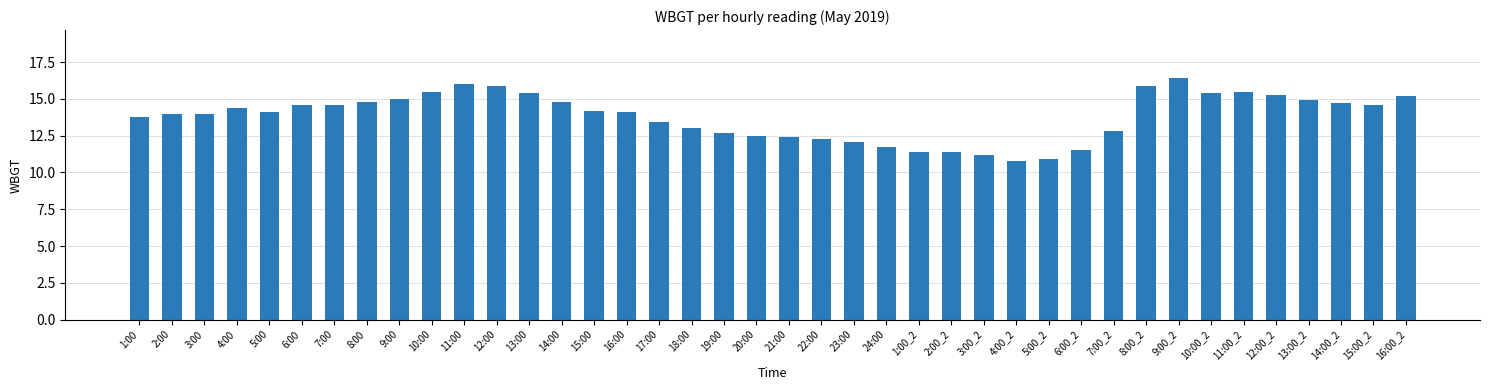

What is the change in value from 6:00 to 8:00_2?

+1.3